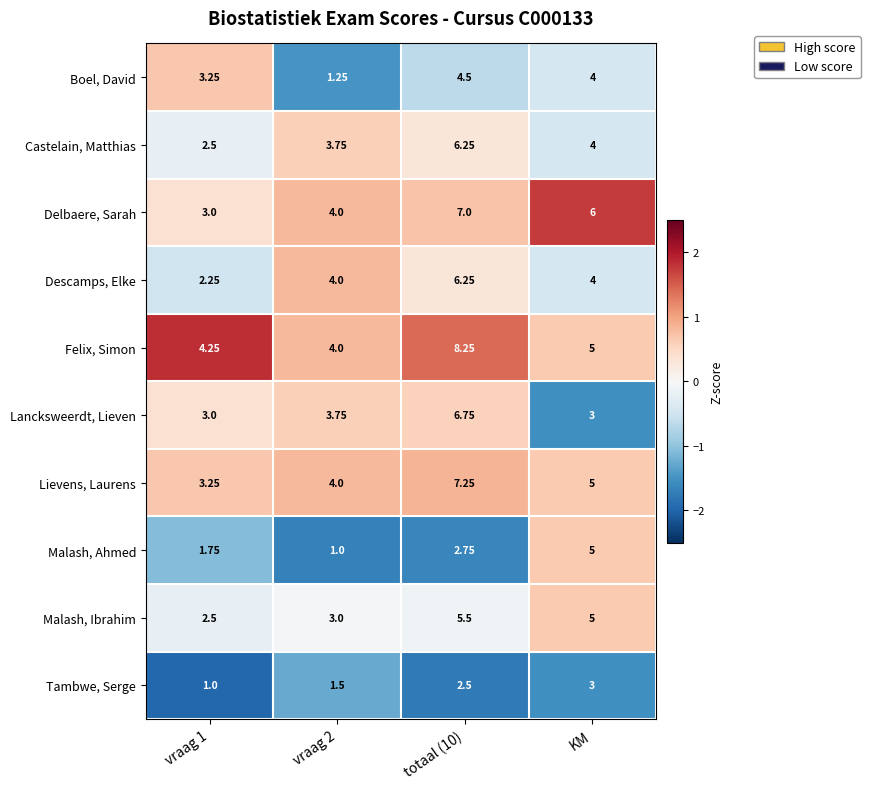

Is the value of Descamps, Elke at KM greater than the value of Tambwe, Serge at vraag 1?

Yes